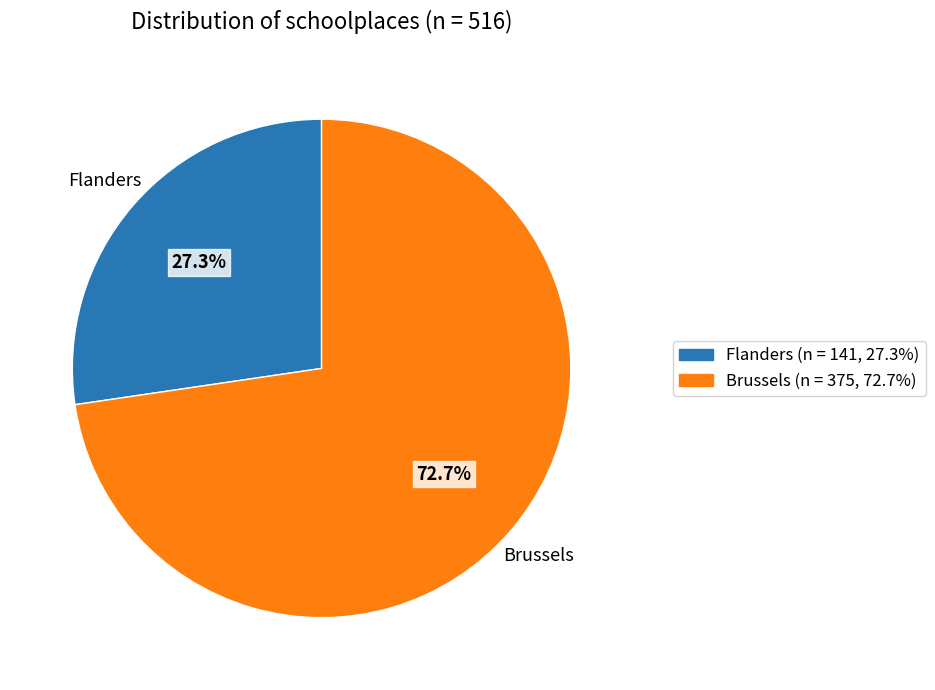

Does any single category account for the majority?

Yes